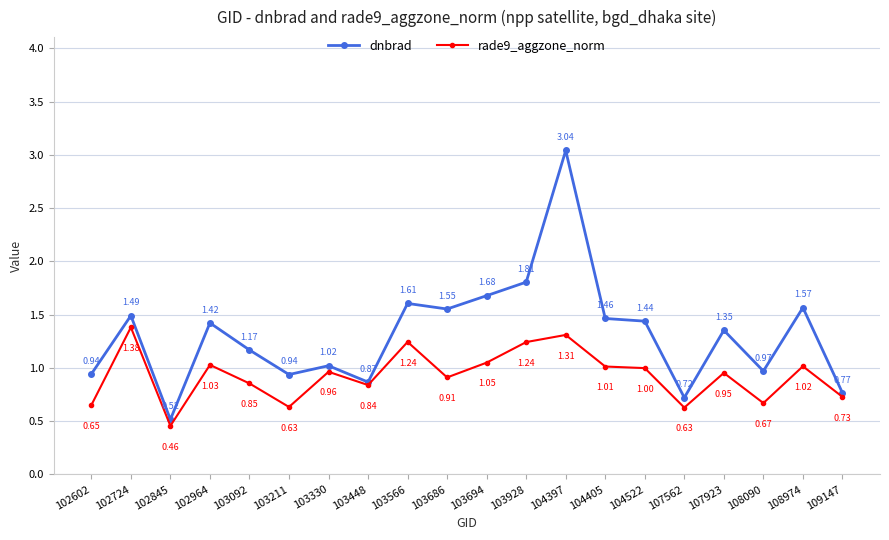

Which series has the widest spread of values?

dnbrad